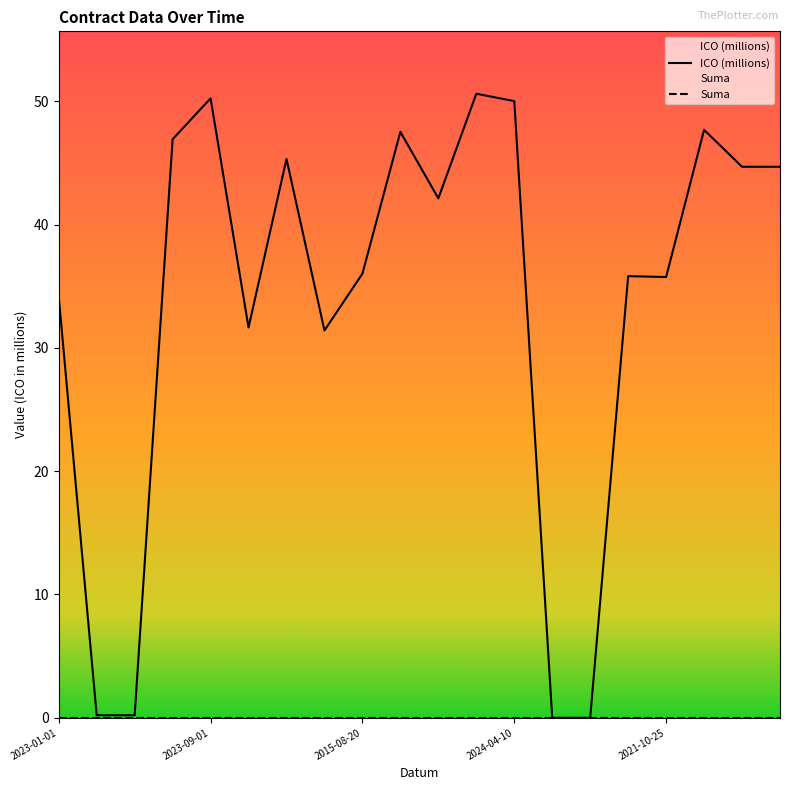

How many interior local peaks (higher than both neighbors) does the data have?

6